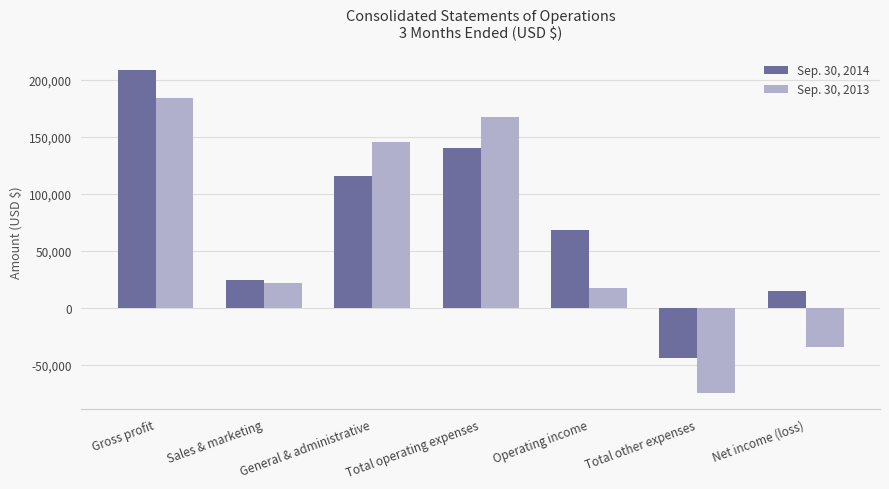

What is the difference between the Sep. 30, 2013 values at General & administrative and Net income (loss)?

180491